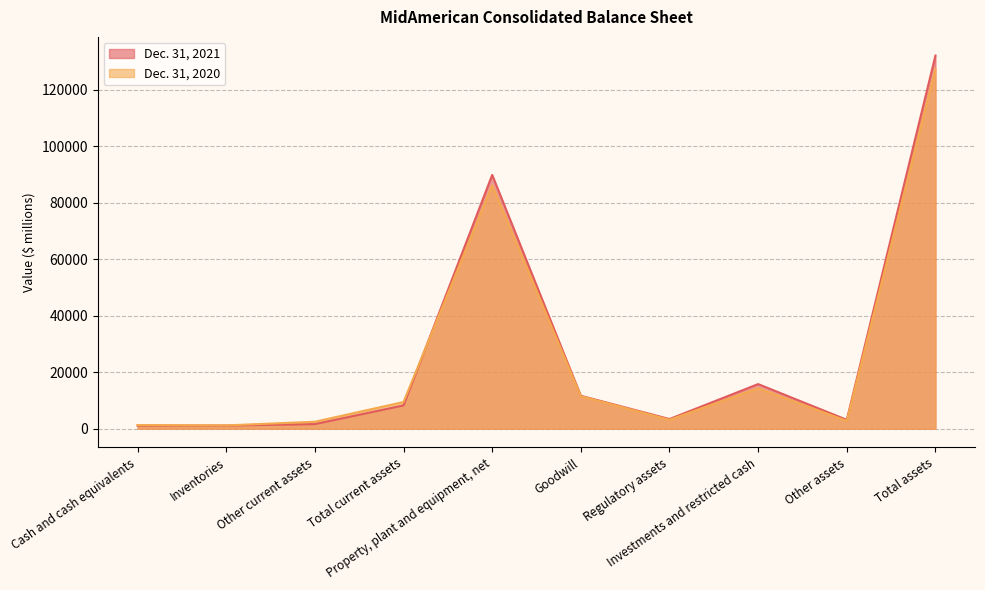

After their last crossing, which series has the higher values: Dec. 31, 2021 or Dec. 31, 2020?

Dec. 31, 2021